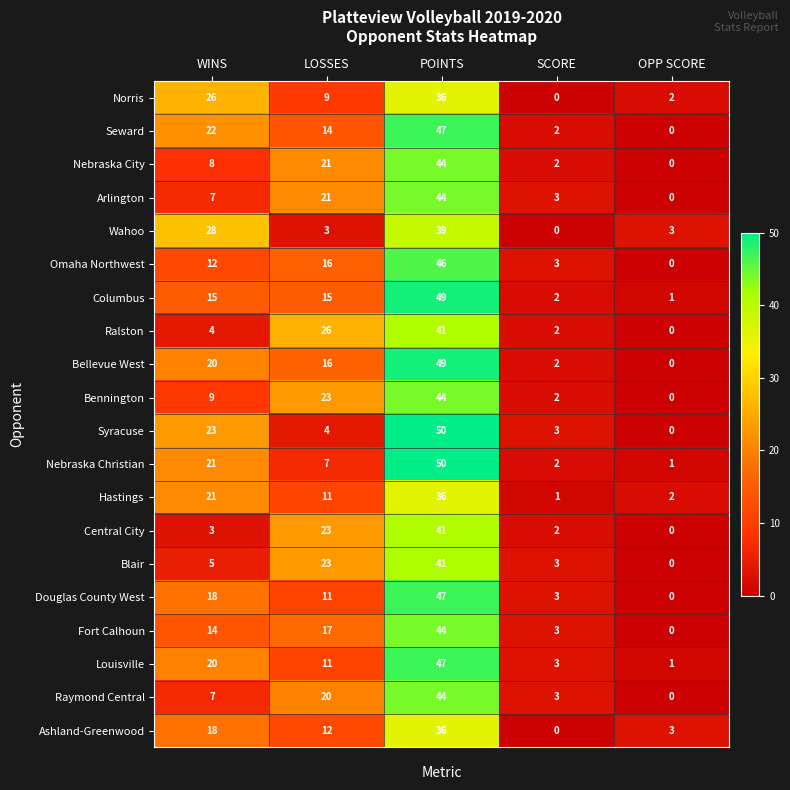

Between WINS and POINTS, which series saw the biggest shift?

Central City